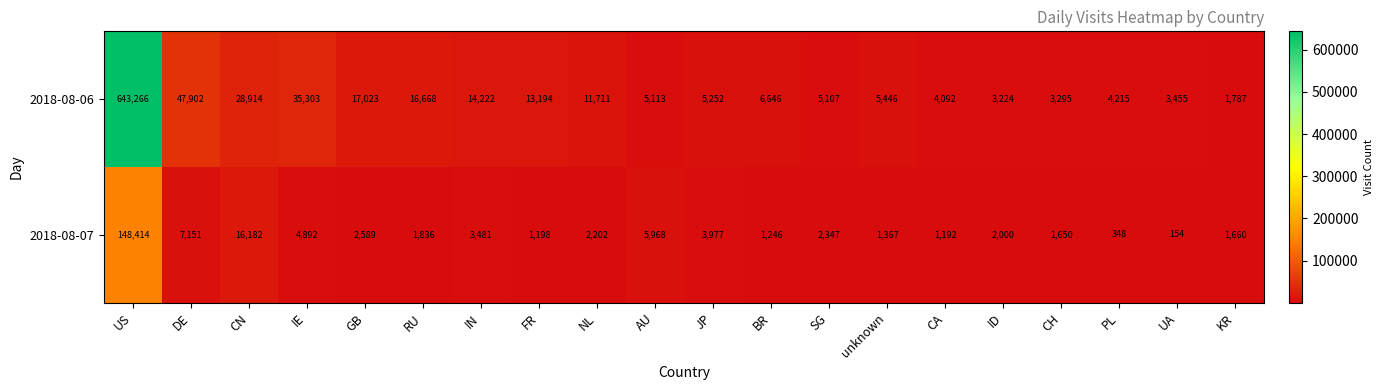

What is the sum of the 2018-08-06 values at IE and JP?

40555